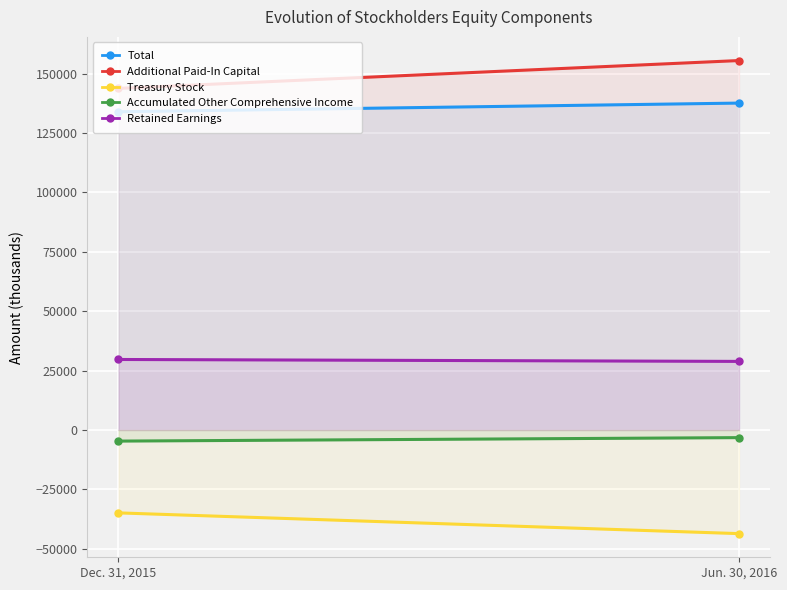

Which series changed the most between Dec. 31, 2015 and Jun. 30, 2016?

Additional Paid-In Capital